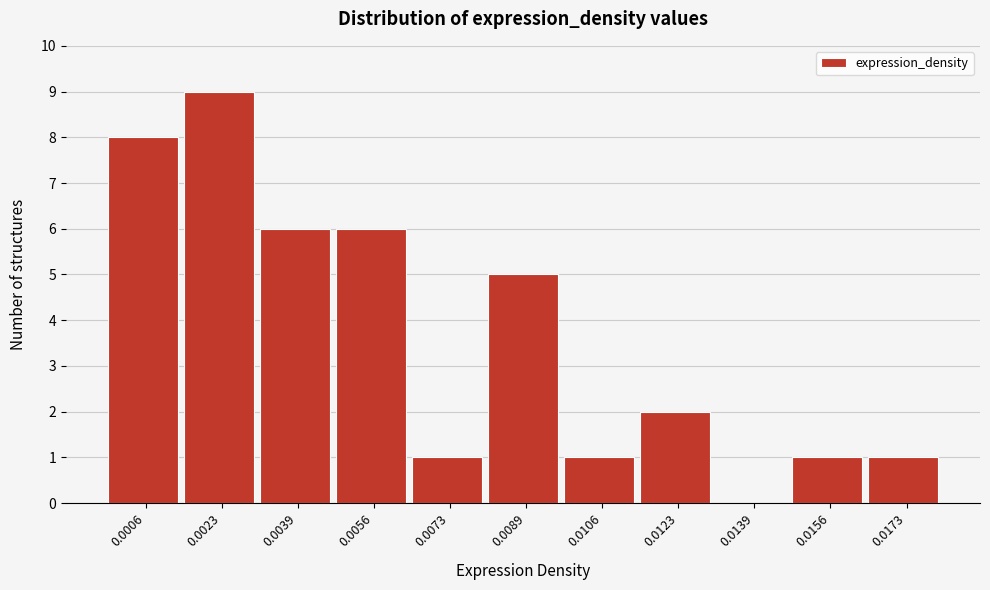

Reading left to right, transcribe all the data shown in this chart.

0.0006=8	0.0023=9	0.0039=6	0.0056=6	0.0073=1	0.0089=5	0.0106=1	0.0123=2	0.0139=0	0.0156=1	0.0173=1